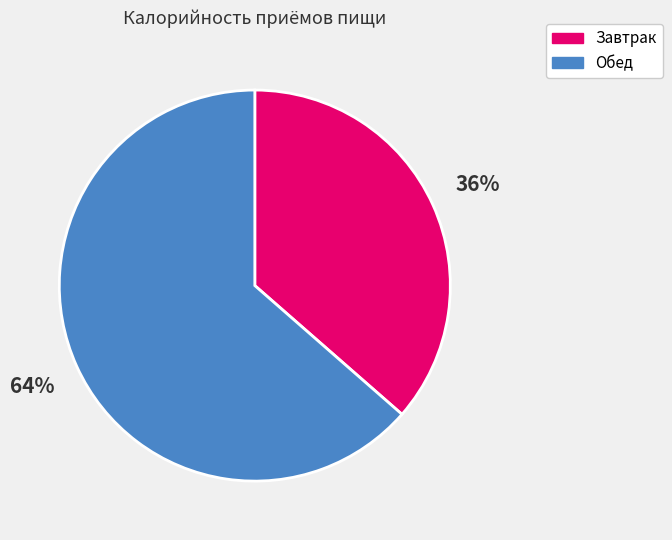

Which category has the biggest portion of the pie?

Обед